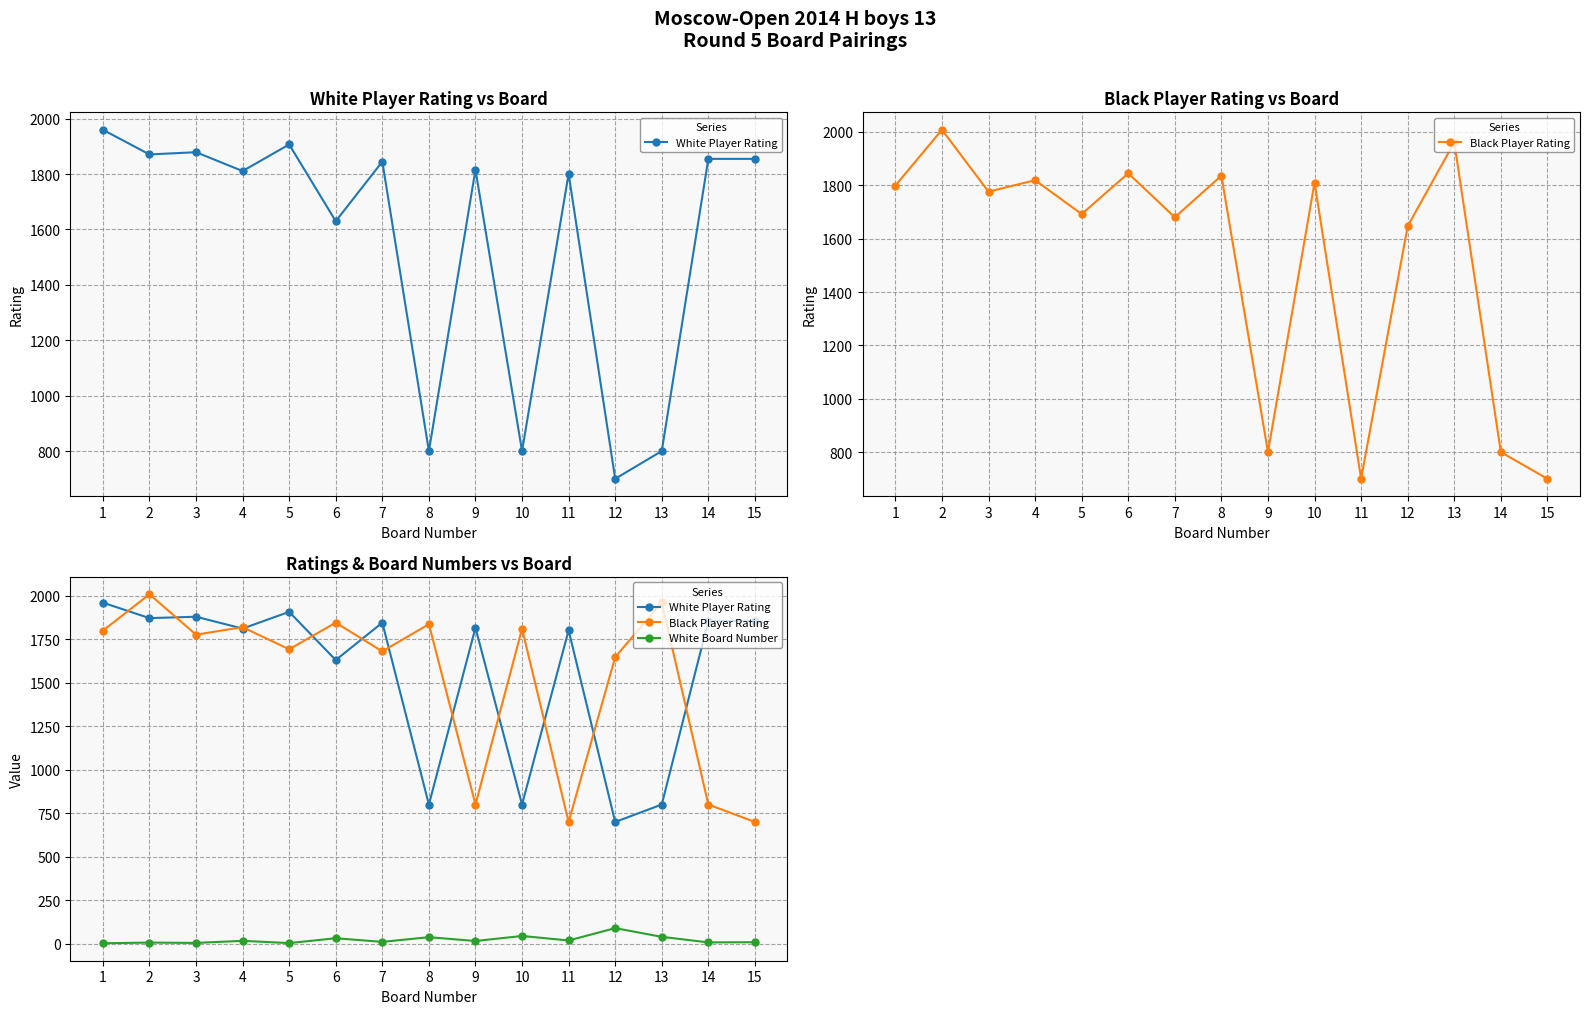

At which category does the chart reach its minimum across all series?

1